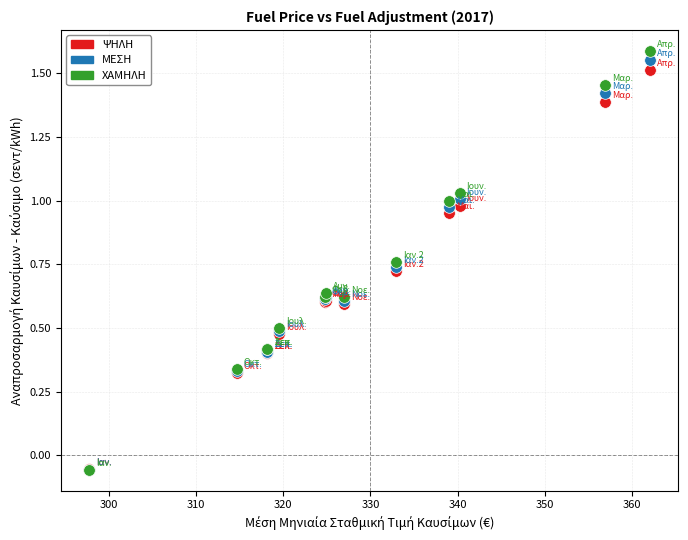

Which series has the widest spread of Y values?

ΧΑΜΗΛΗ